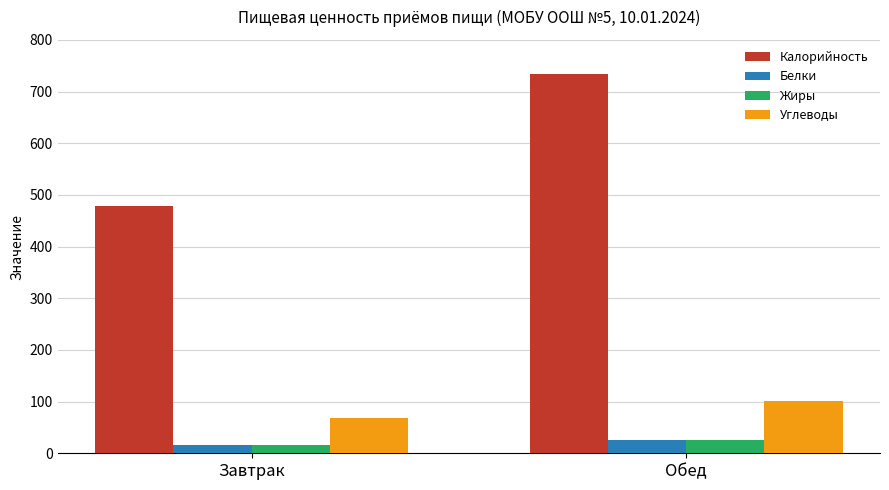

How many data points does each series have?

2